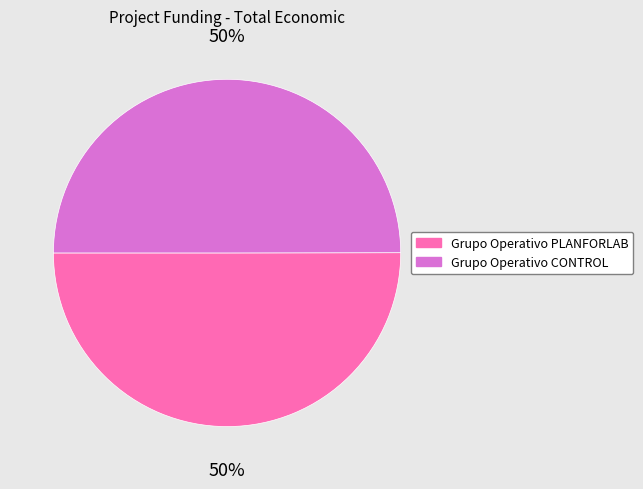

To the nearest percent, what is the combined percentage of Grupo Operativo PLANFORLAB and Grupo Operativo CONTROL?

100%